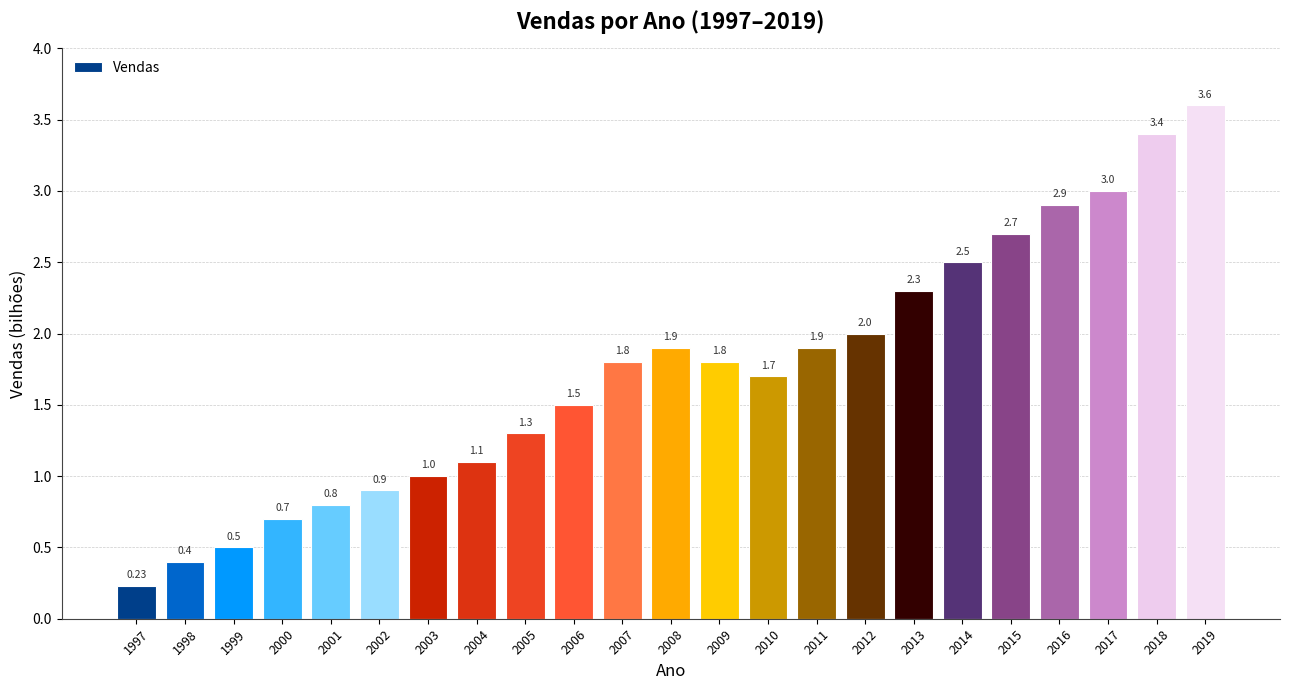

The chart shows a value of 3.4 at 2018. True or false?

True